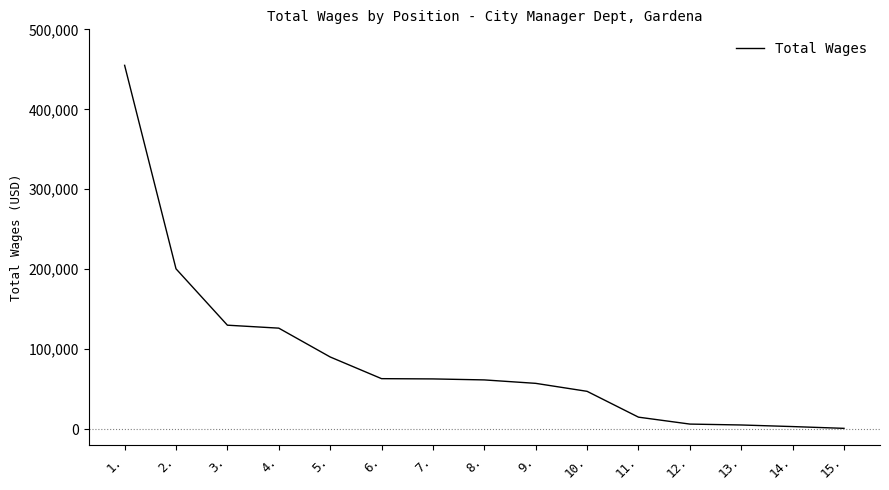

What is the ratio of the value at 8. to the value at 9.?

1.1